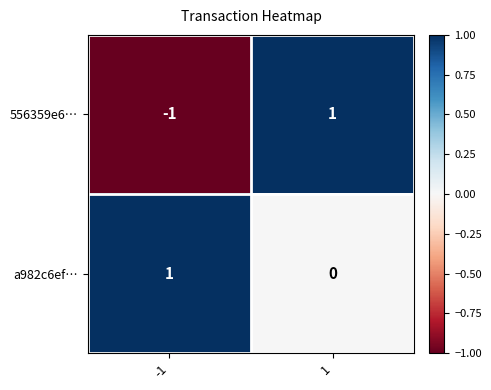

True or false: a982c6ef… has a value of 0 at 1.

True